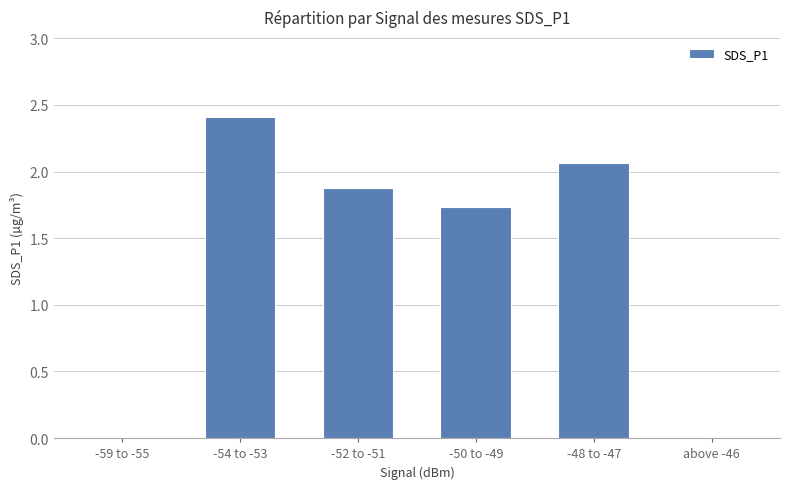

Where does the data first go above 1?

-54 to -53